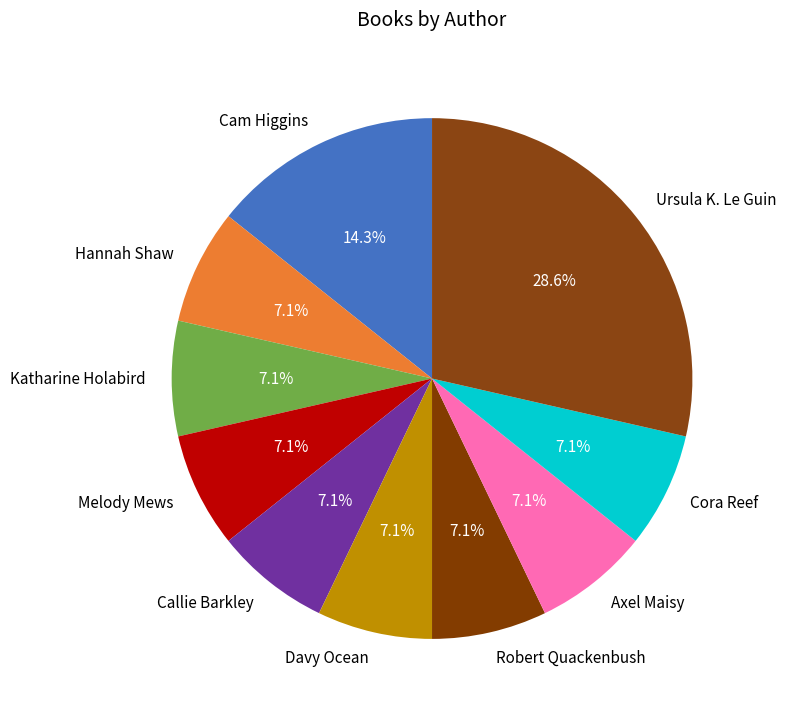

Count the number of slices in the pie.

10